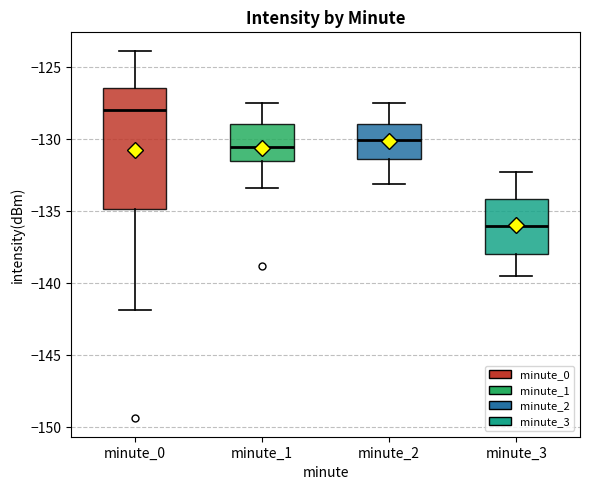

Reading left to right, read every box against the y-axis: the position of its median line, the range the box covers, and the ends of its whiskers. The values are not printed on the chart, so give them approximately, as read against the axis.

minute_0: median -128.0, box -135.0 to -126.5, whiskers -142.0 to -124.0
minute_1: median -130.5, box -131.5 to -129.0, whiskers -133.5 to -127.5
minute_2: median -130.0, box -131.5 to -129.0, whiskers -133.0 to -127.5
minute_3: median -136.0, box -138.0 to -134.0, whiskers -139.5 to -132.5